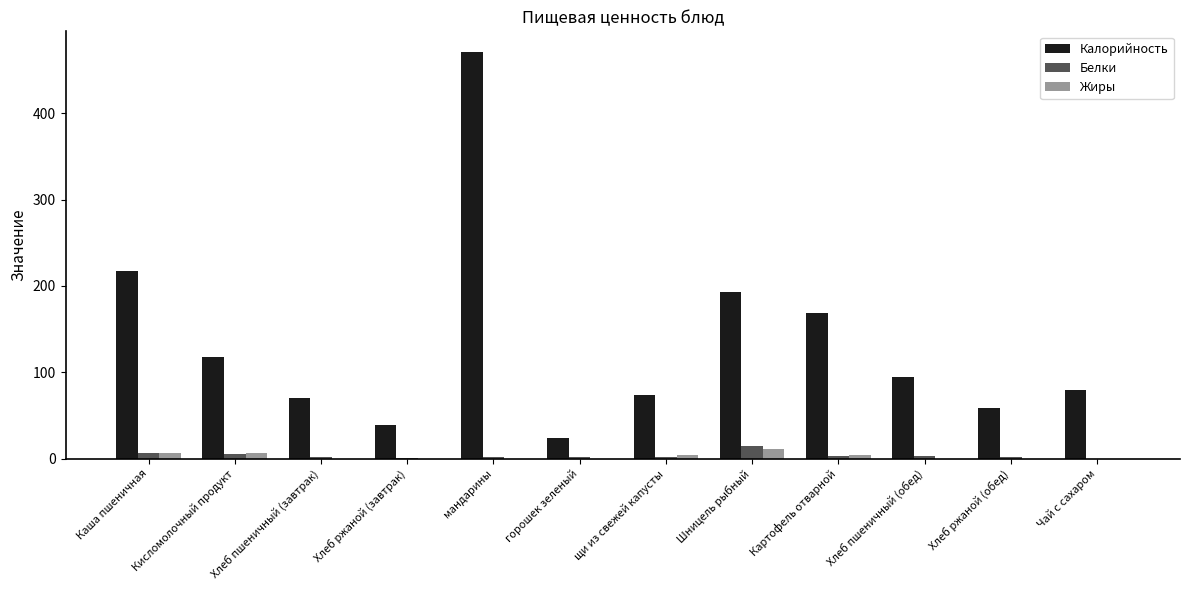

What is the total value across all series at Хлеб пшеничный (обед)?

97.2